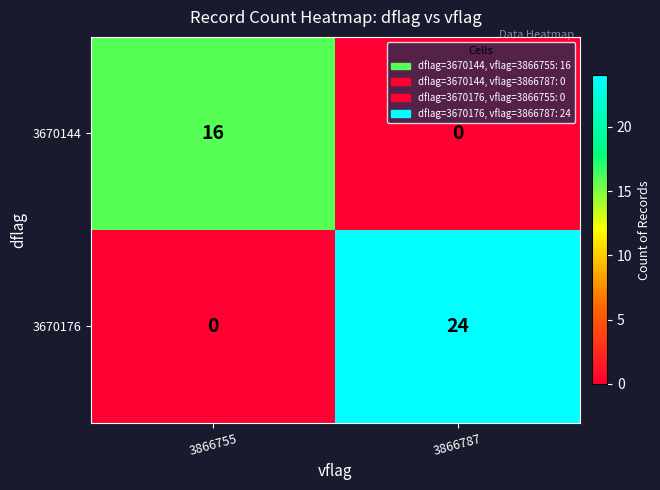

Reading left to right, transcribe all the data shown in this chart.

3670144: 3866755=16	3866787=0
3670176: 3866755=0	3866787=24